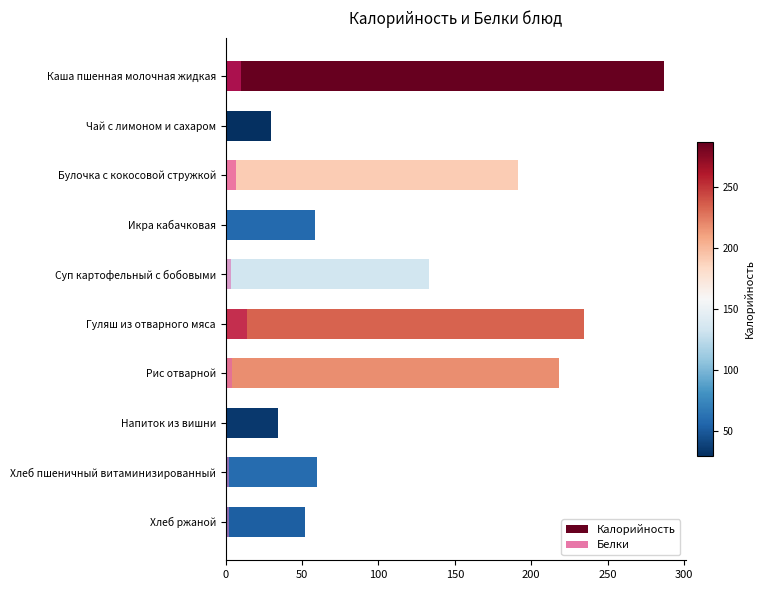

Which series has the widest spread of values?

Калорийность